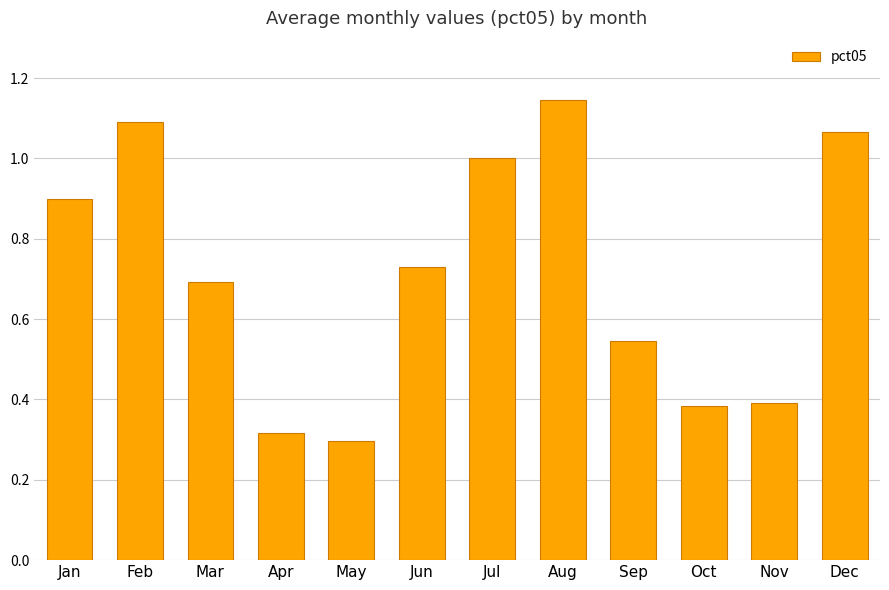

At which label is the value closest to 0?

May